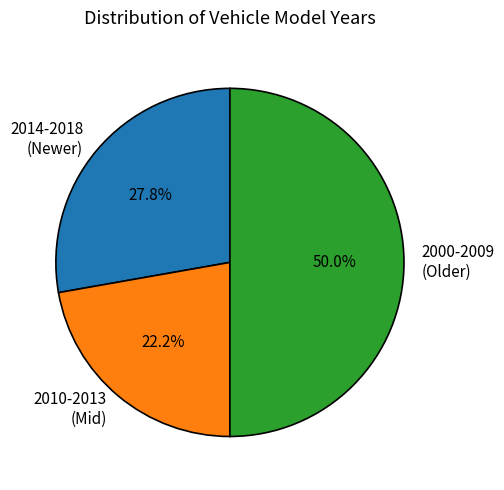

How many slices are in this pie chart?

3